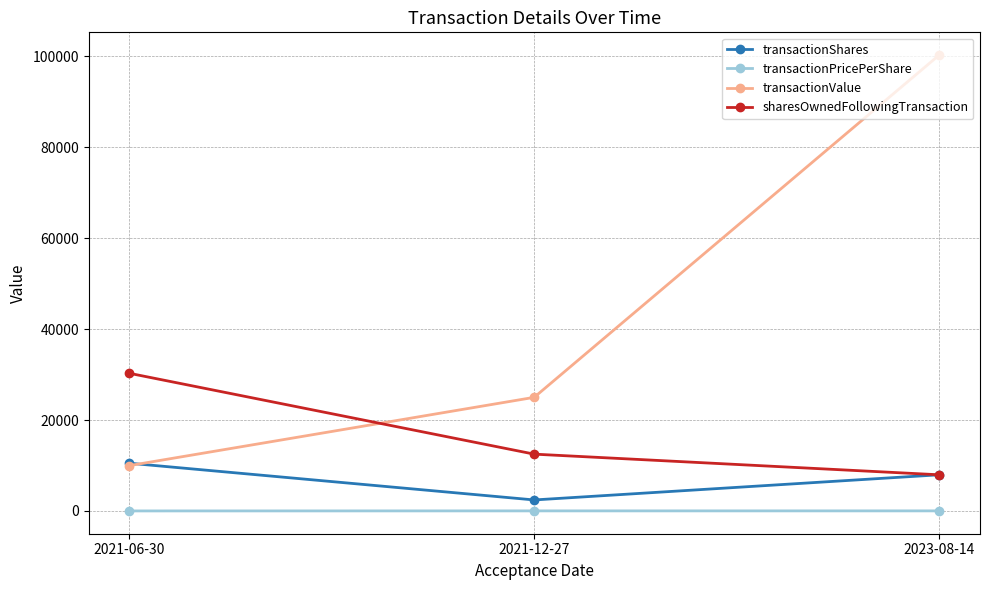

Which series changed the most between 2021-12-27 and 2023-08-14?

transactionValue